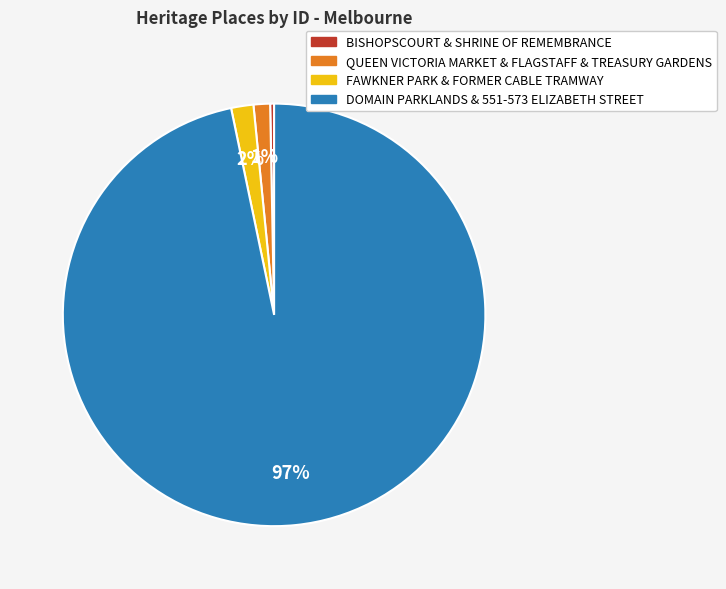

Does any single category account for the majority?

Yes